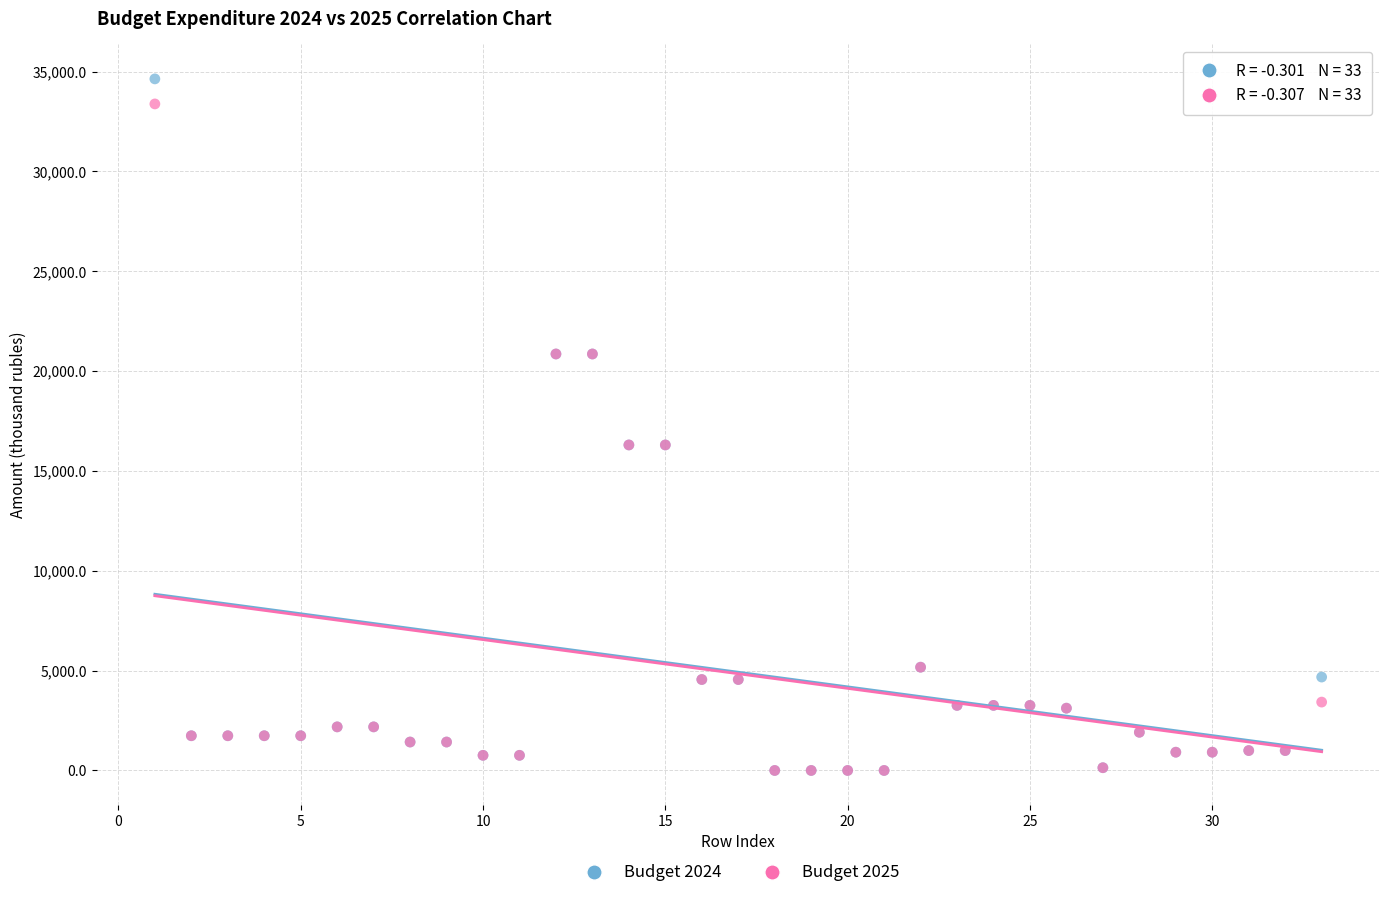

Which series has the largest Y range (max minus min)?

Budget 2024